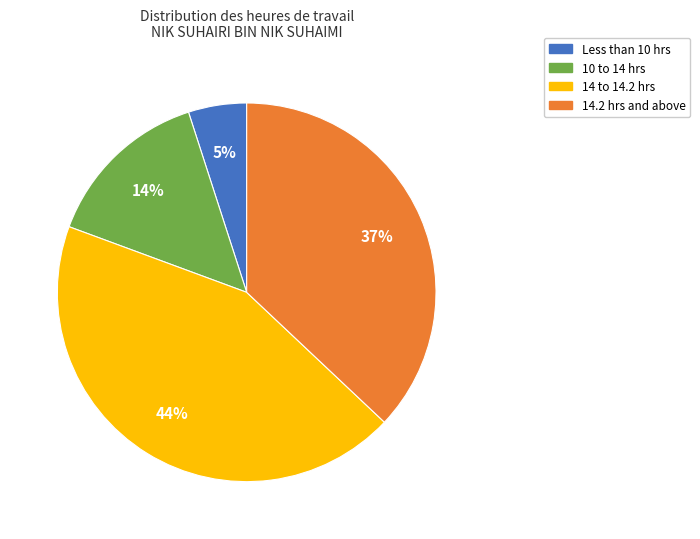

Is there any slice that represents more than half of the pie?

No